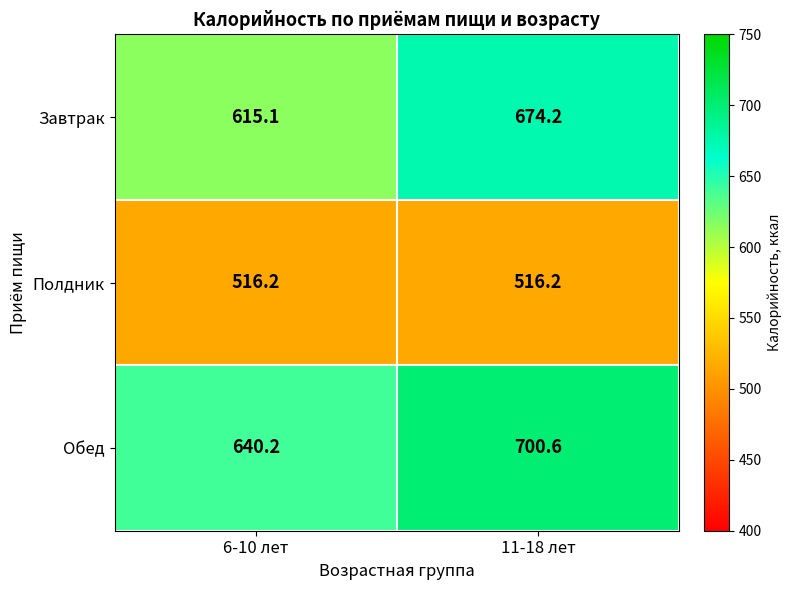

The value of Завтрак at 11-18 лет is 674.2. True or false?

True